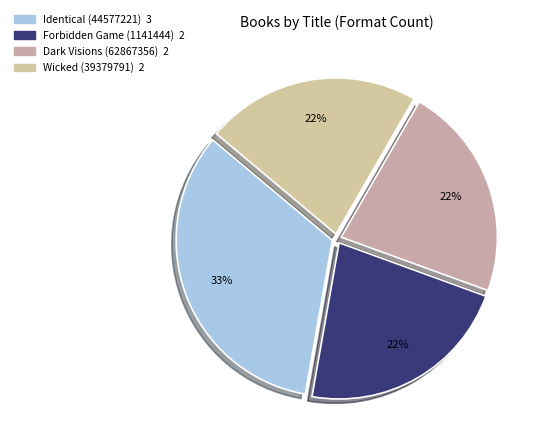

True or false: Dark Visions (62867356) accounts for 10% of the total.

False